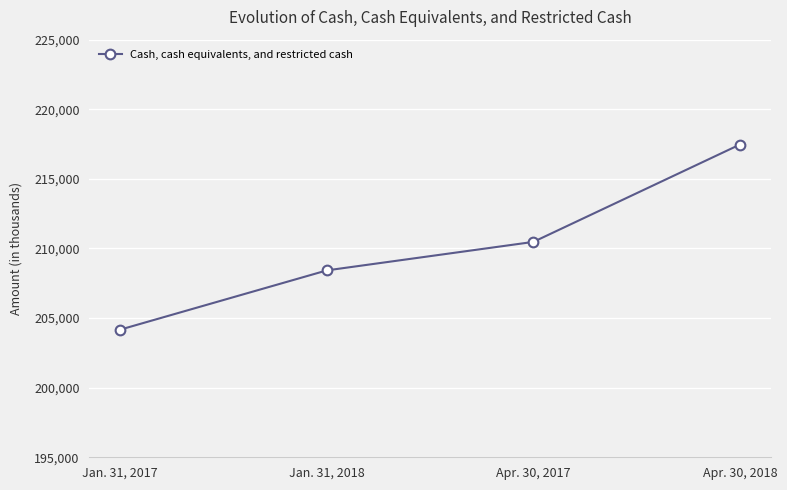

Reading left to right, extract all data points from this chart.

Jan. 31, 2017=204172	Jan. 31, 2018=208426	Apr. 30, 2017=210472	Apr. 30, 2018=217466